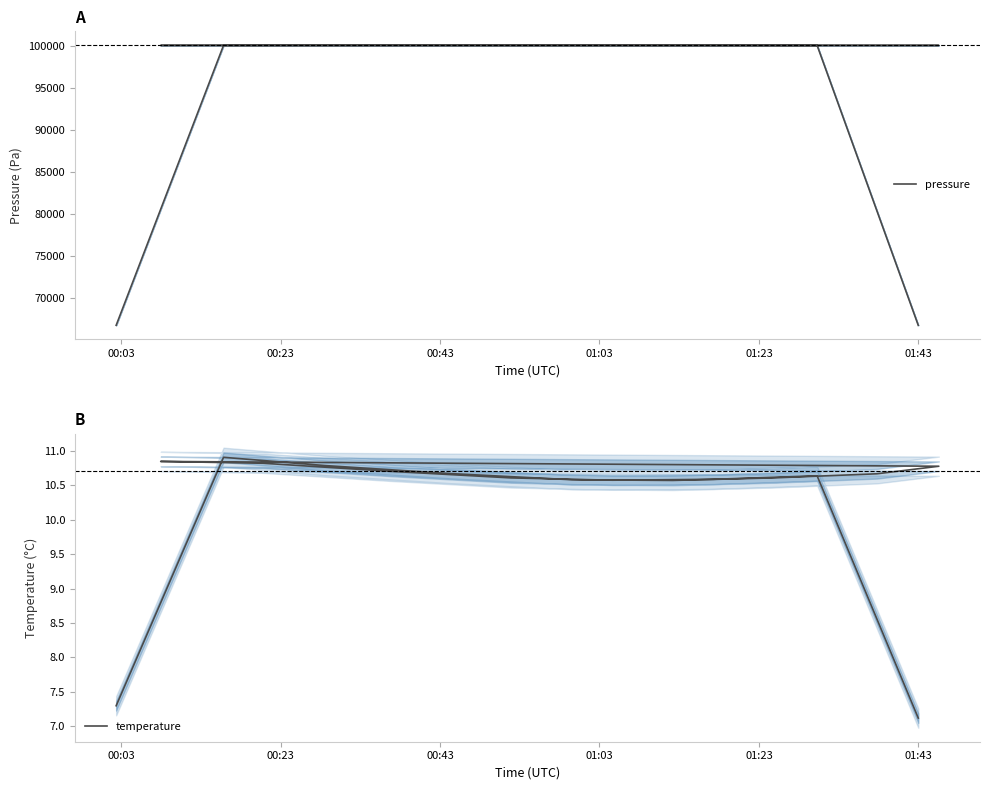

What is the sum of all pressure values?

1634360.5